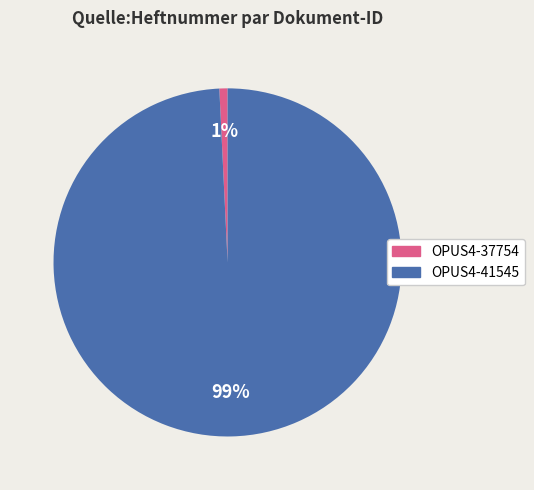

Count the number of slices in the pie.

2